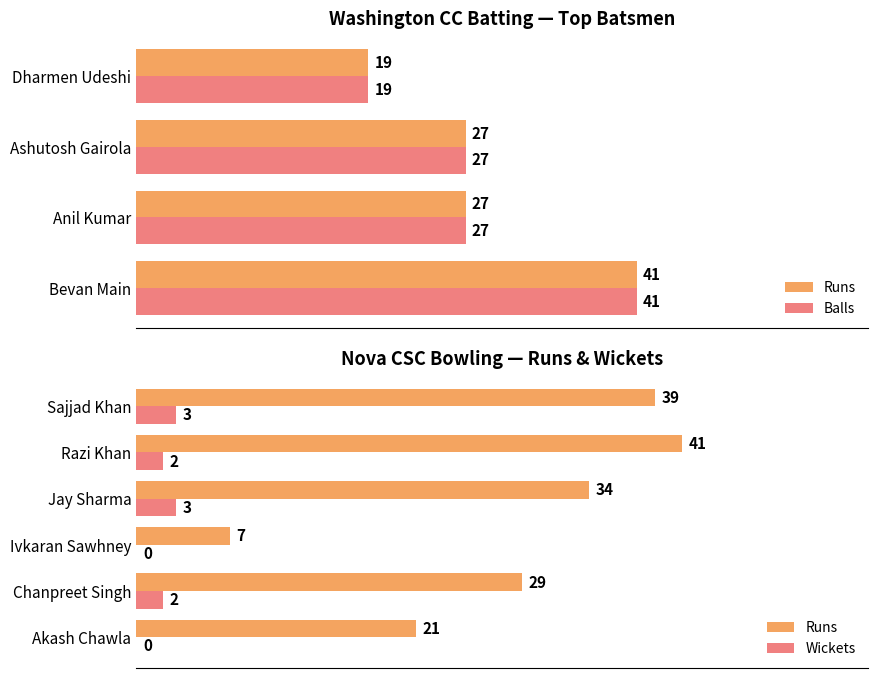

Which series has the largest total across all categories?

Runs